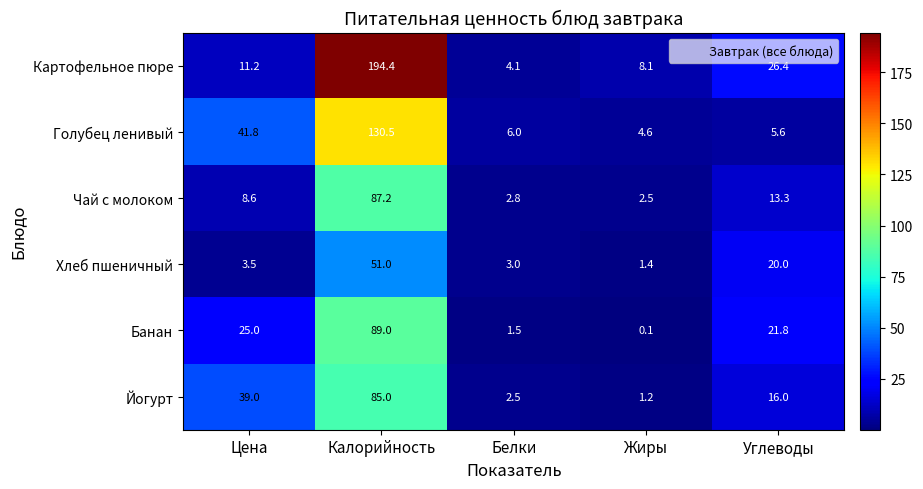

Reading left to right, transcribe all the data shown in this chart.

Картофельное пюре: Цена=11.2	Калорийность=194.4	Белки=4.1	Жиры=8.1	Углеводы=26.4
Голубец ленивый: Цена=41.8	Калорийность=130.5	Белки=6.0	Жиры=4.6	Углеводы=5.6
Чай с молоком: Цена=8.6	Калорийность=87.2	Белки=2.8	Жиры=2.5	Углеводы=13.3
Хлеб пшеничный: Цена=3.5	Калорийность=51.0	Белки=3.0	Жиры=1.4	Углеводы=20.0
Банан: Цена=25.0	Калорийность=89.0	Белки=1.5	Жиры=0.1	Углеводы=21.8
Йогурт: Цена=39.0	Калорийность=85.0	Белки=2.5	Жиры=1.2	Углеводы=16.0